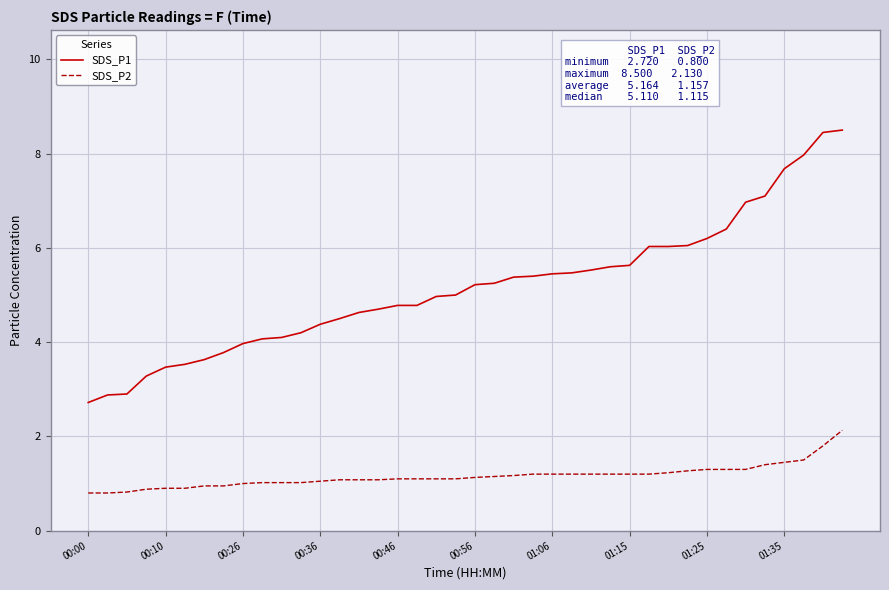

Which series has the largest total across all categories?

SDS_P1